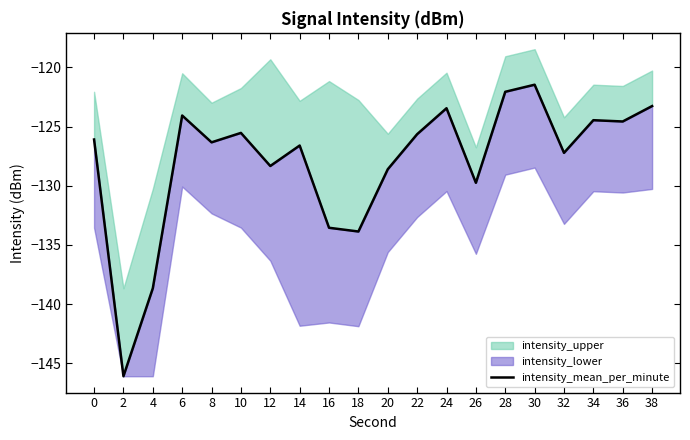

What is the change in value from 36 to 38?

+1.3